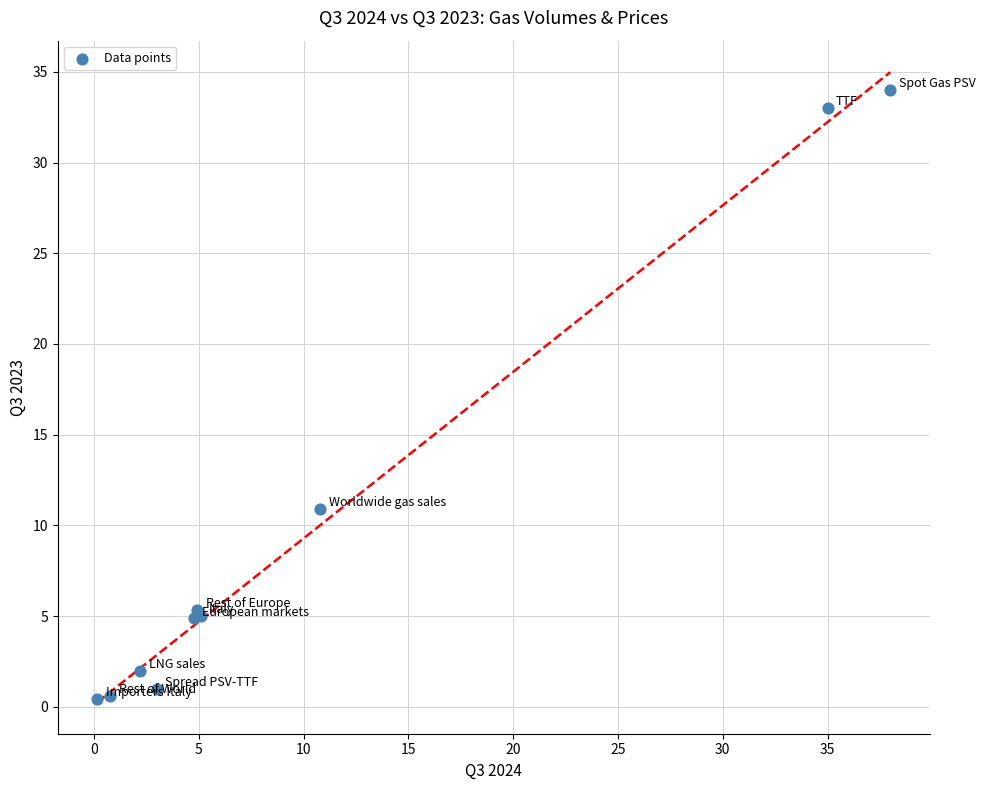

What Y value in the scatter plot is closest to 17?

10.9